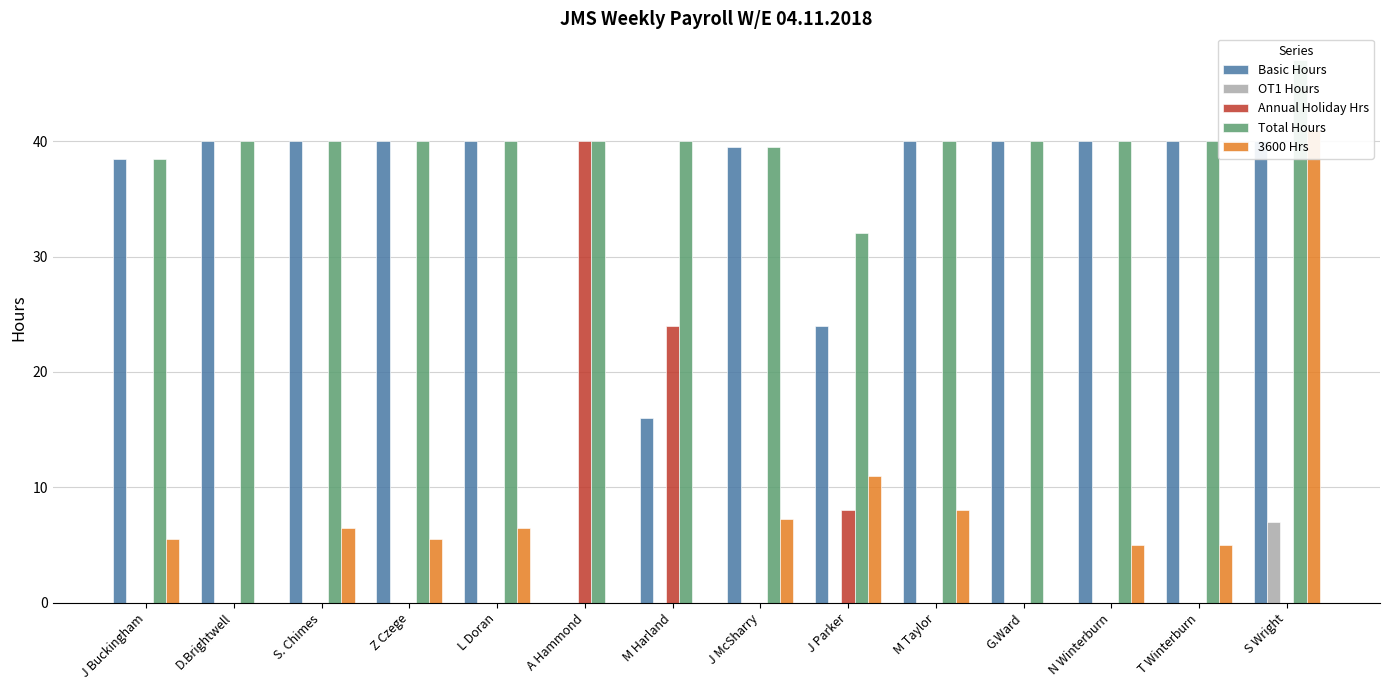

At which label does Annual Holiday Hrs reach its peak?

A Hammond